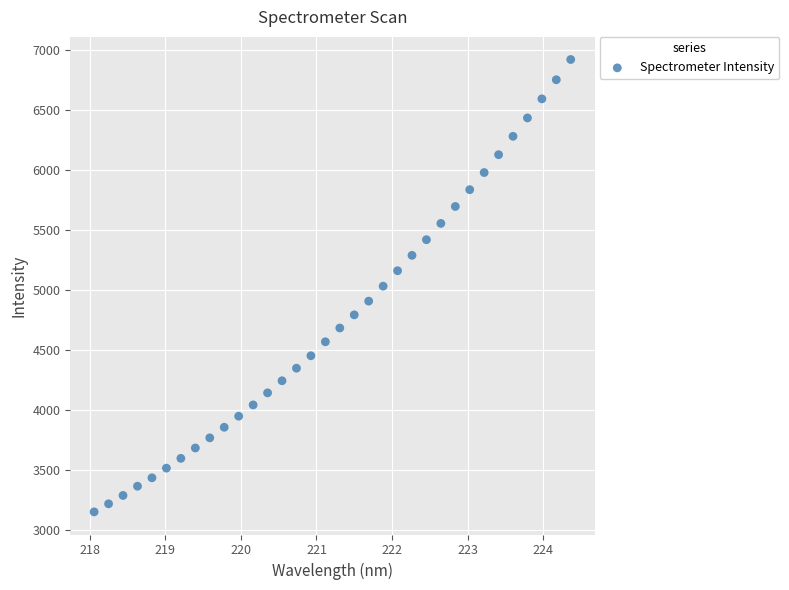

What is the range of X values (max minus min)?

6.3